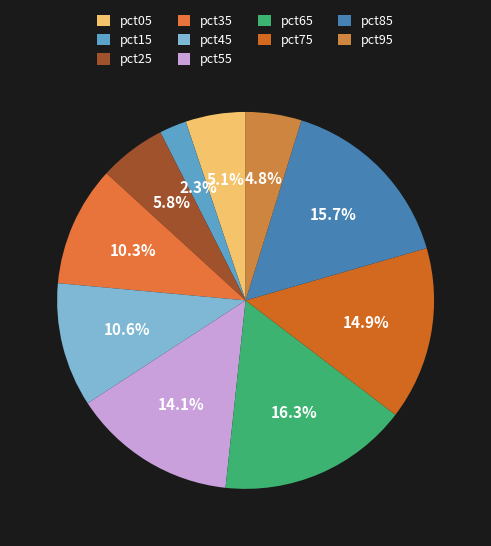

Is it true that pct65 is 3% of the pie?

False